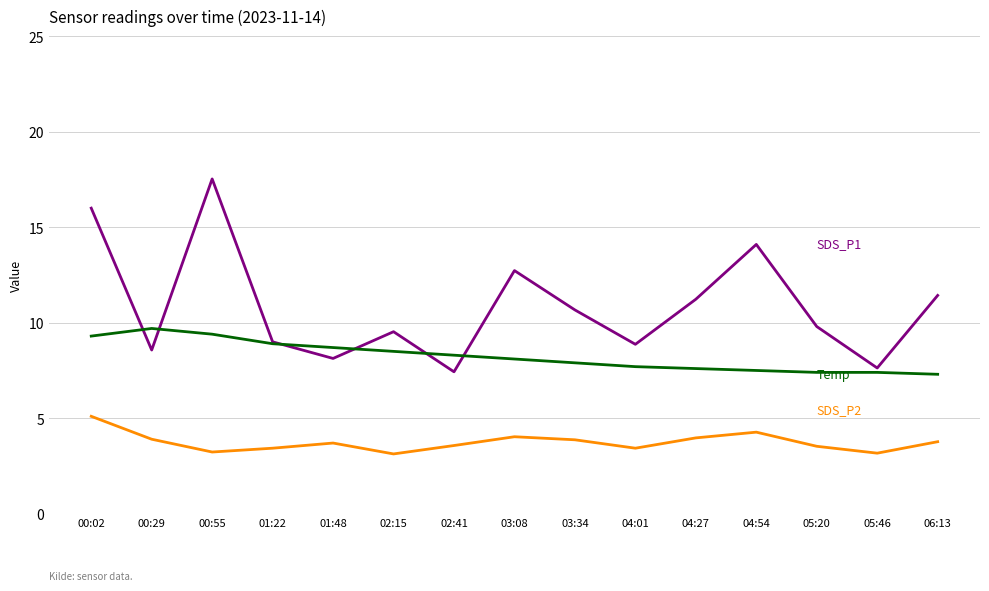

What is the difference between the highest and lowest values at 03:08?

8.7